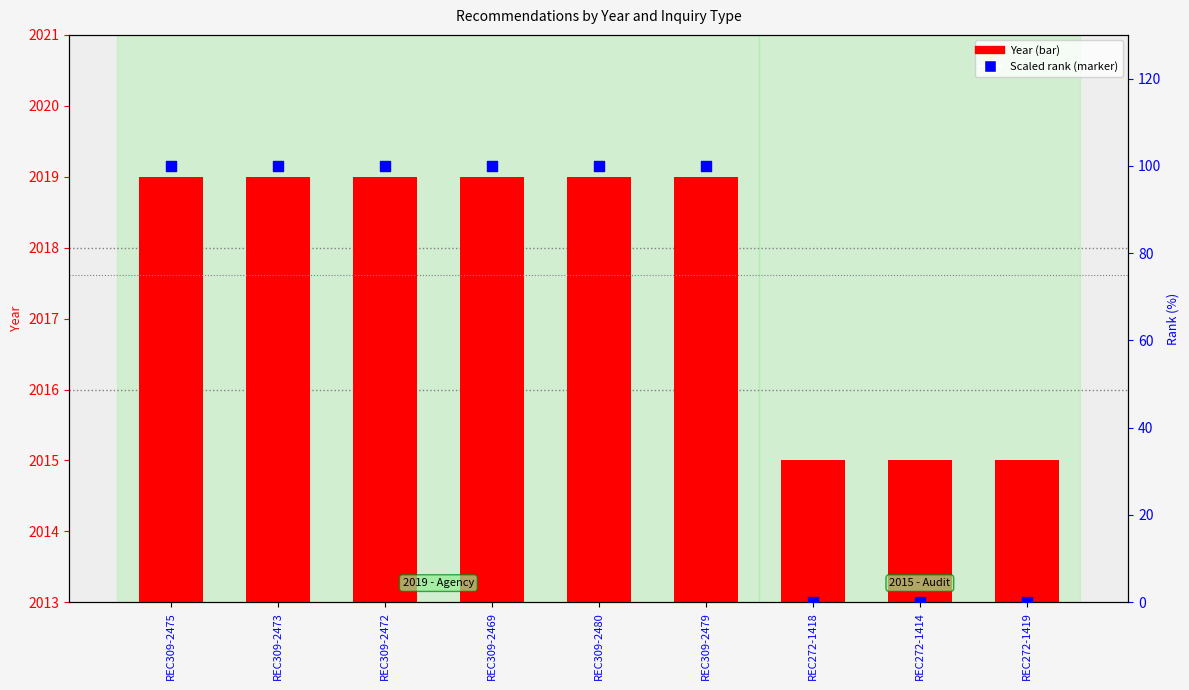

Which series contains the highest Y value?

Year